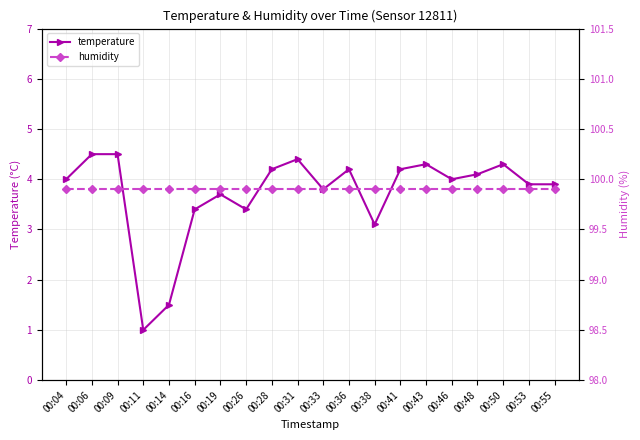

Between 00:50 and 00:19, which is larger?

00:50